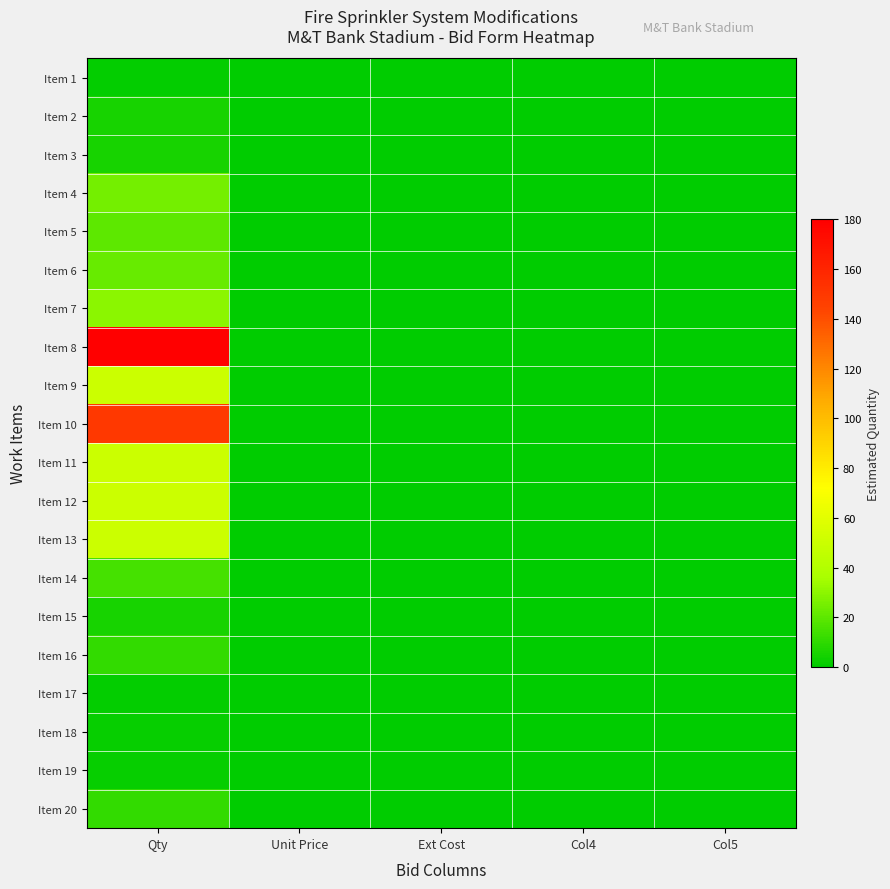

Rank the series by their maximum value, from highest to lowest.

Item 8, Item 10, Item 9, Item 11, Item 12, Item 13, Item 7, Item 4, Item 6, Item 5, Item 14, Item 16, Item 20, Item 2, Item 3, Item 15, Item 18, Item 19, Item 1, Item 17